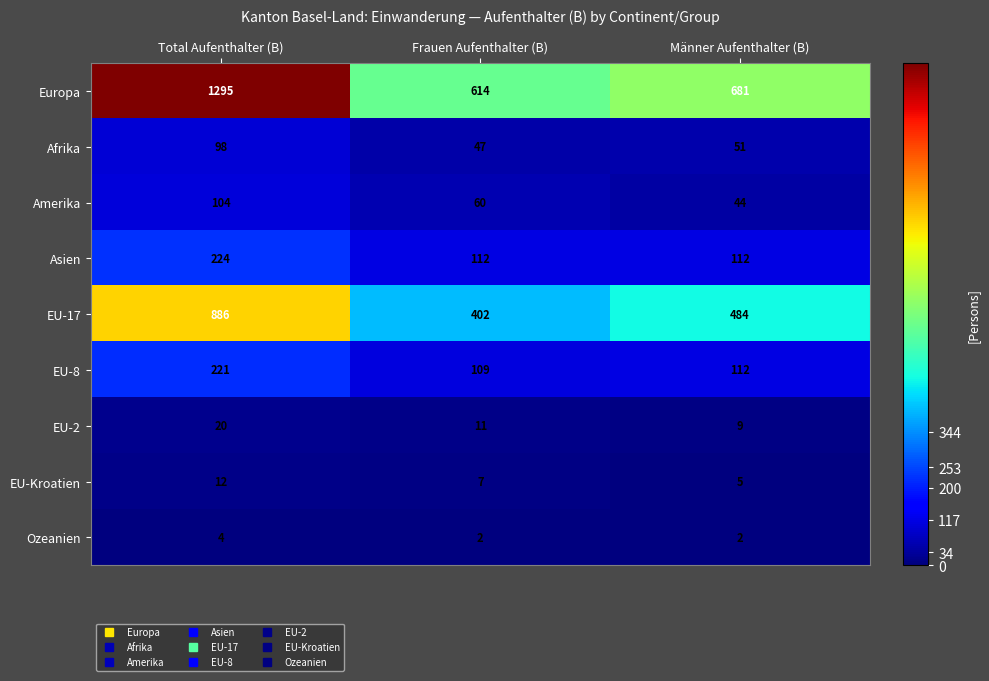

What is the sum of the EU-Kroatien values at Männer Aufenthalter (B) and Total Aufenthalter (B)?

17